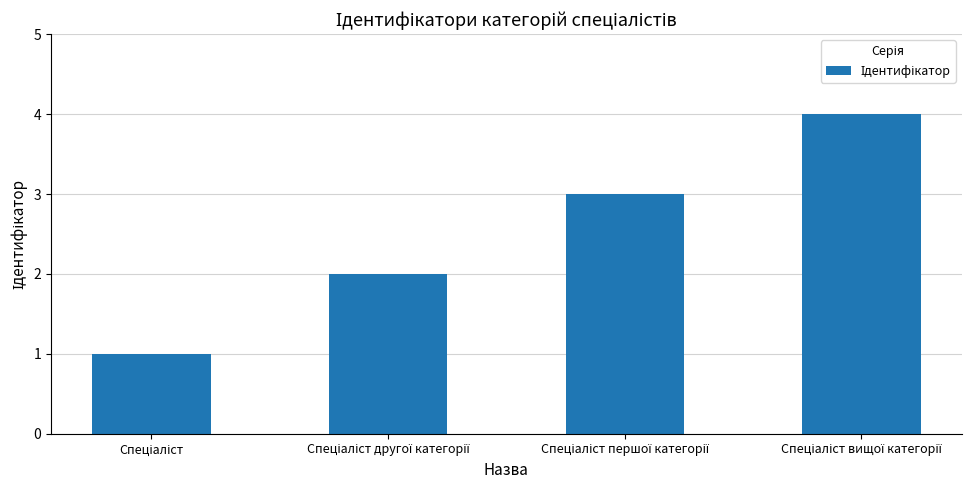

What is the sum of all values?

10